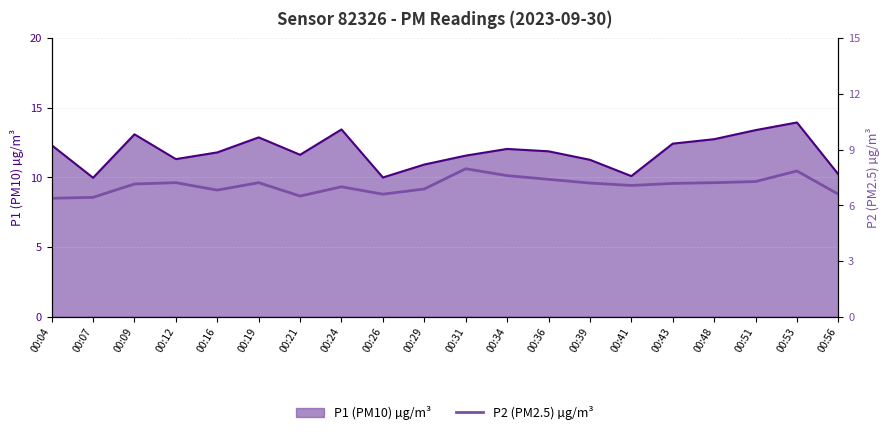

Which category has the highest value in the P1 (PM10) µg/m³ series?

00:53